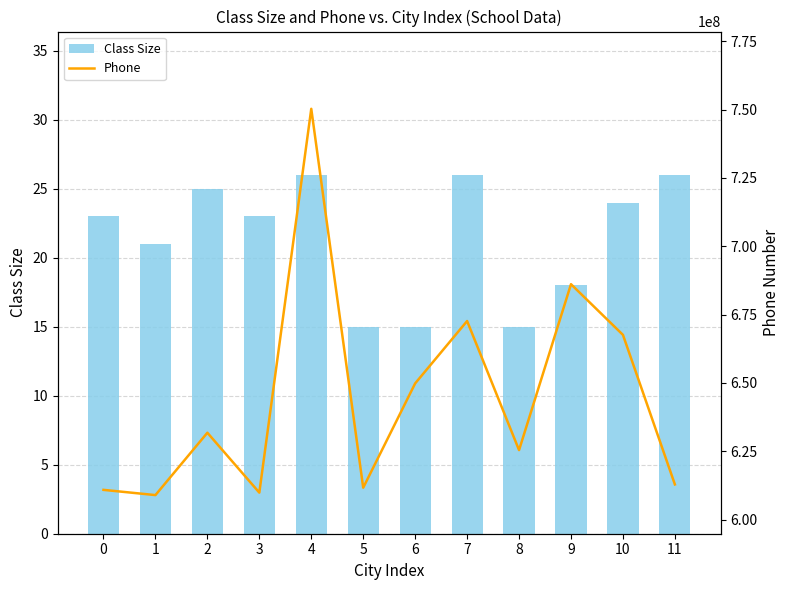

What is the smallest value displayed?

15